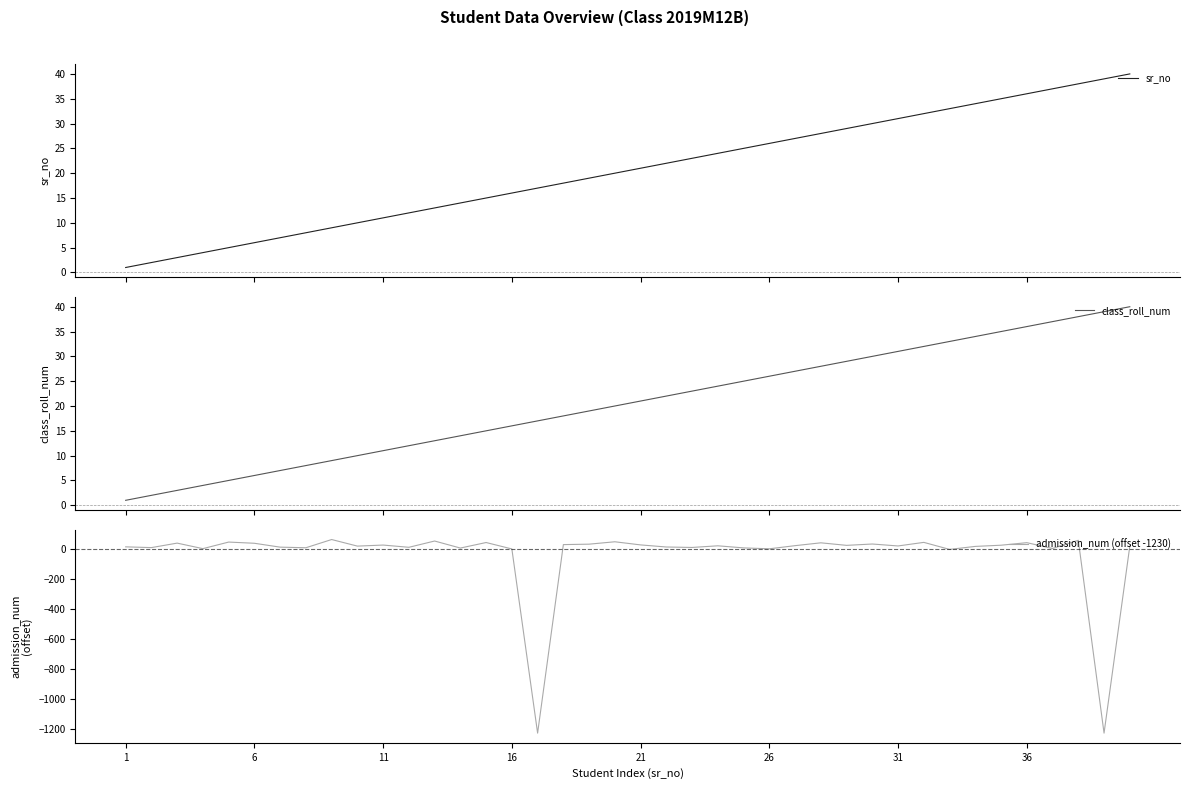

Which series has the largest total across all categories?

sr_no